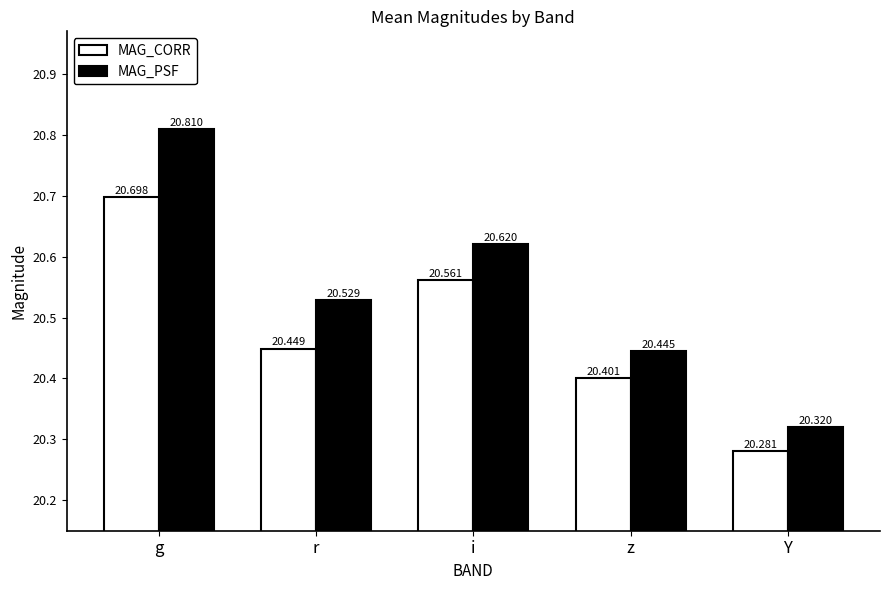

At g, list the series in order from largest to smallest.

MAG_PSF, MAG_CORR